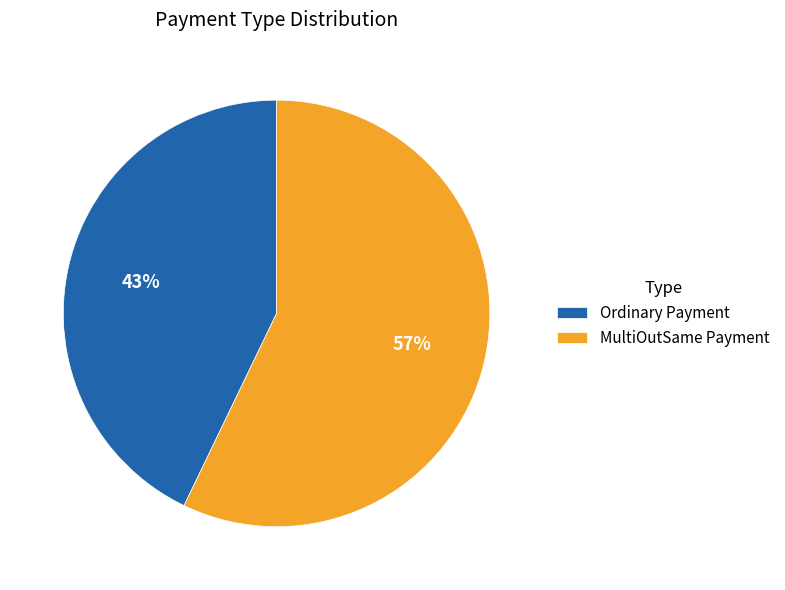

To the nearest percent, what is the difference between the MultiOutSame Payment and Ordinary Payment slice percentages?

14%